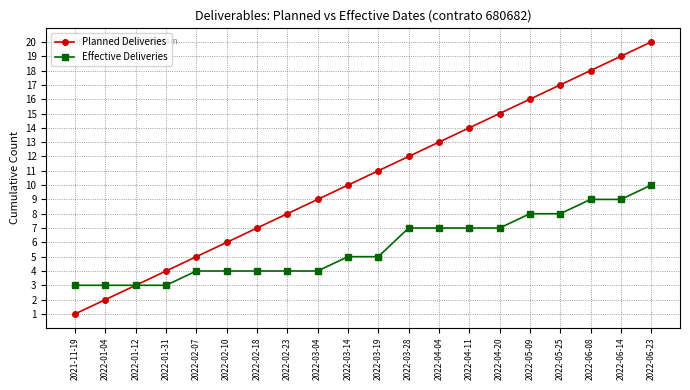

What are all the series names shown in the legend?

Planned Deliveries, Effective Deliveries